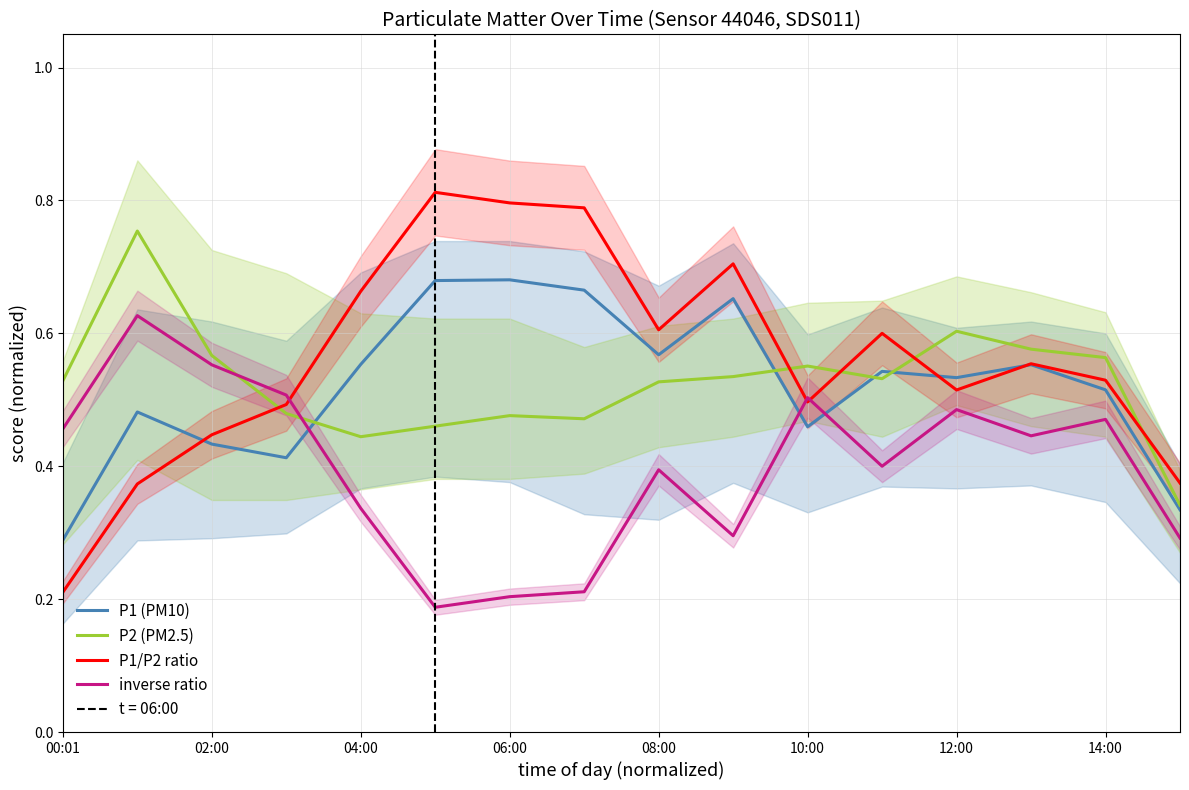

True or false: P2 (PM2.5) and inverse ratio intersect in this chart.

True